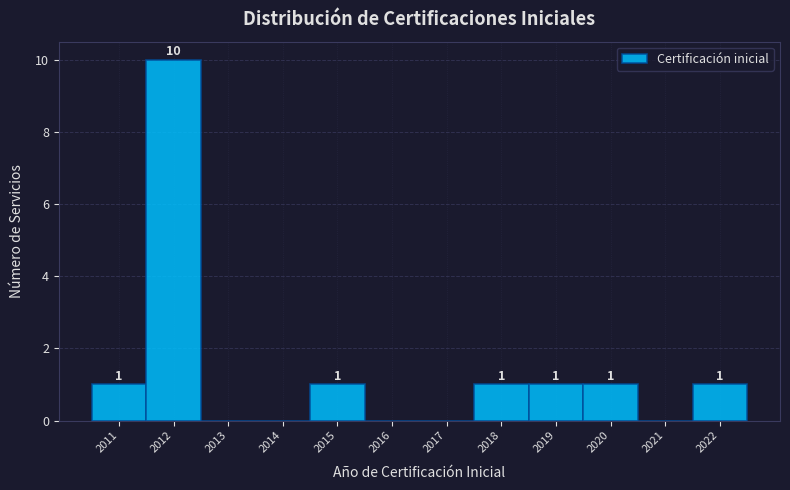

Which range on the x-axis has the tallest bar?

2011.5 to 2012.5